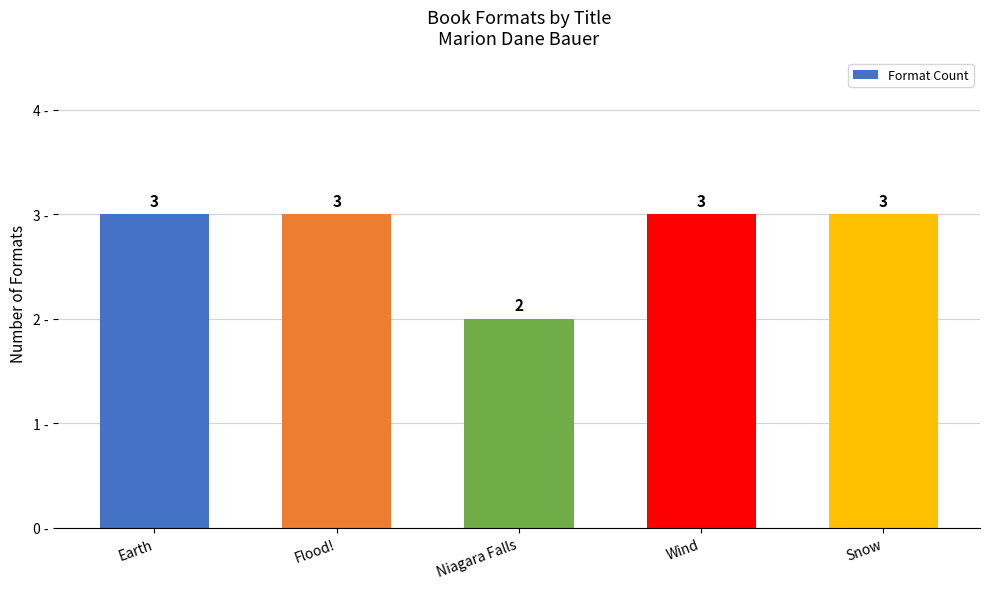

What is the change in value from Niagara Falls to Wind?

+1